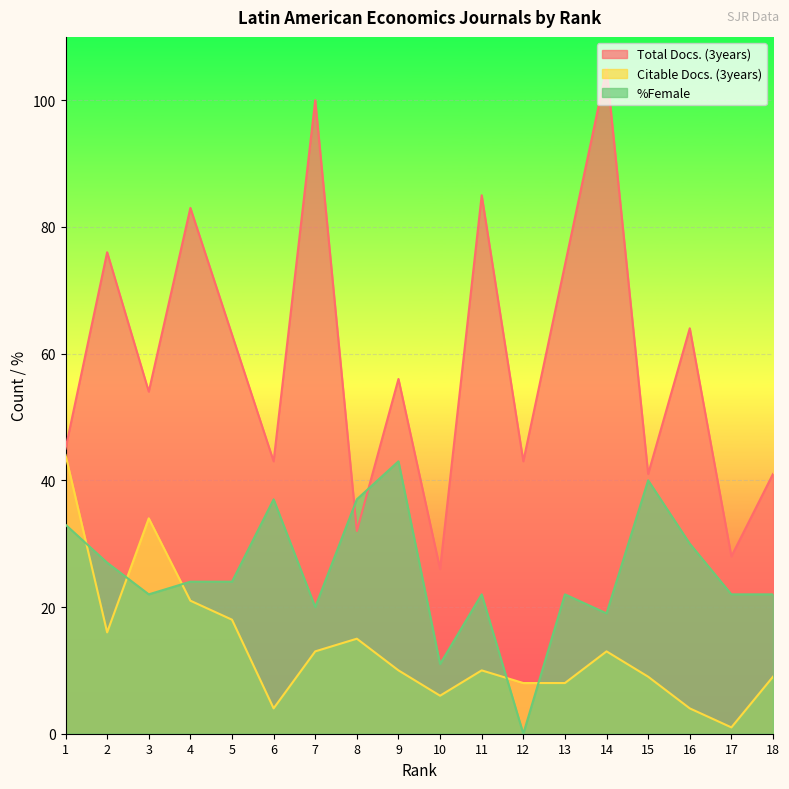

List the series in order of their peak value, highest first.

Total Docs. (3years), Citable Docs. (3years), %Female